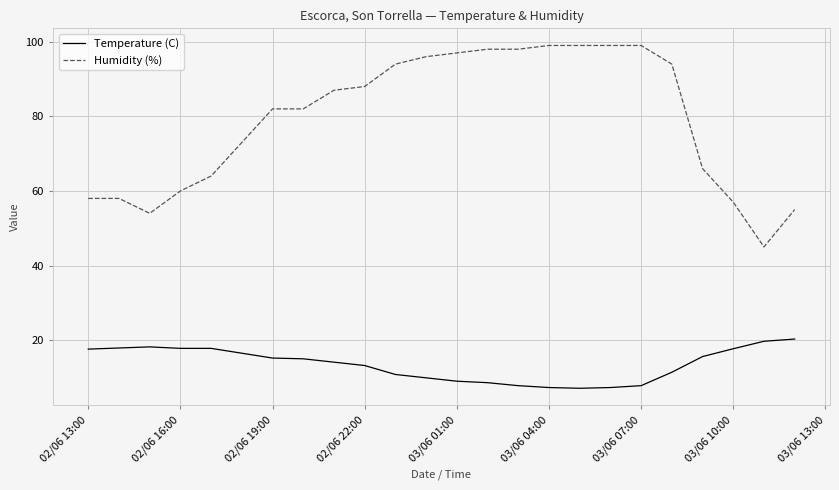

What is the highest value of the Temperature (C) series?

20.3